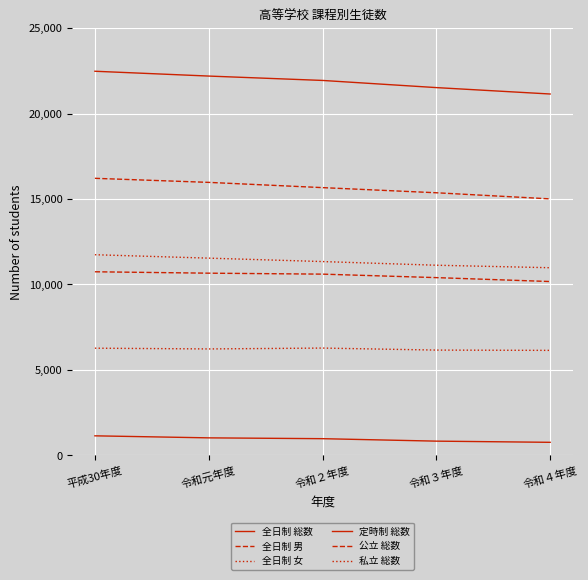

Which series has the largest total across all categories?

全日制 総数